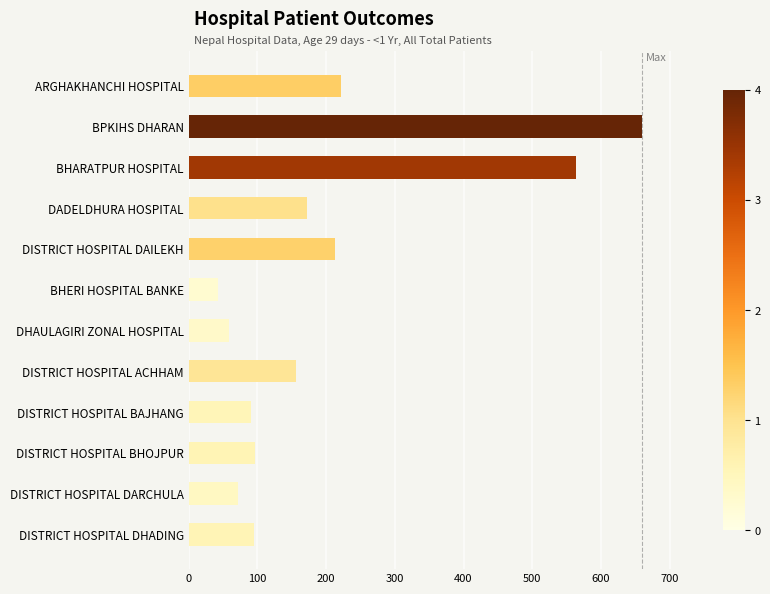

What is the ratio of the value at DADELDHURA HOSPITAL to the value at DISTRICT HOSPITAL DARCHULA?

2.4